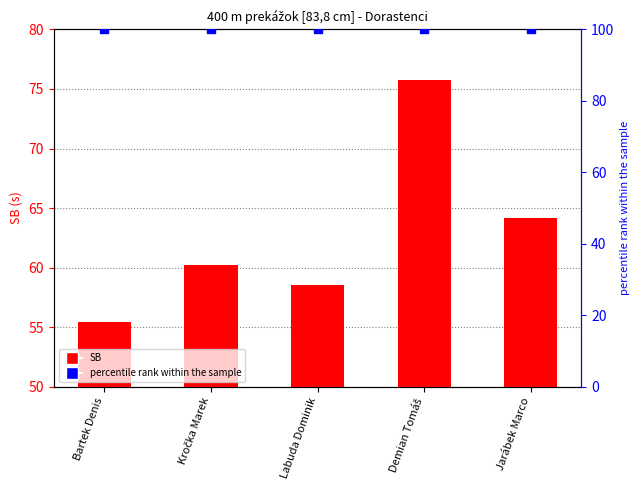

At which category is the sum across all series the highest?

Demian Tomáš